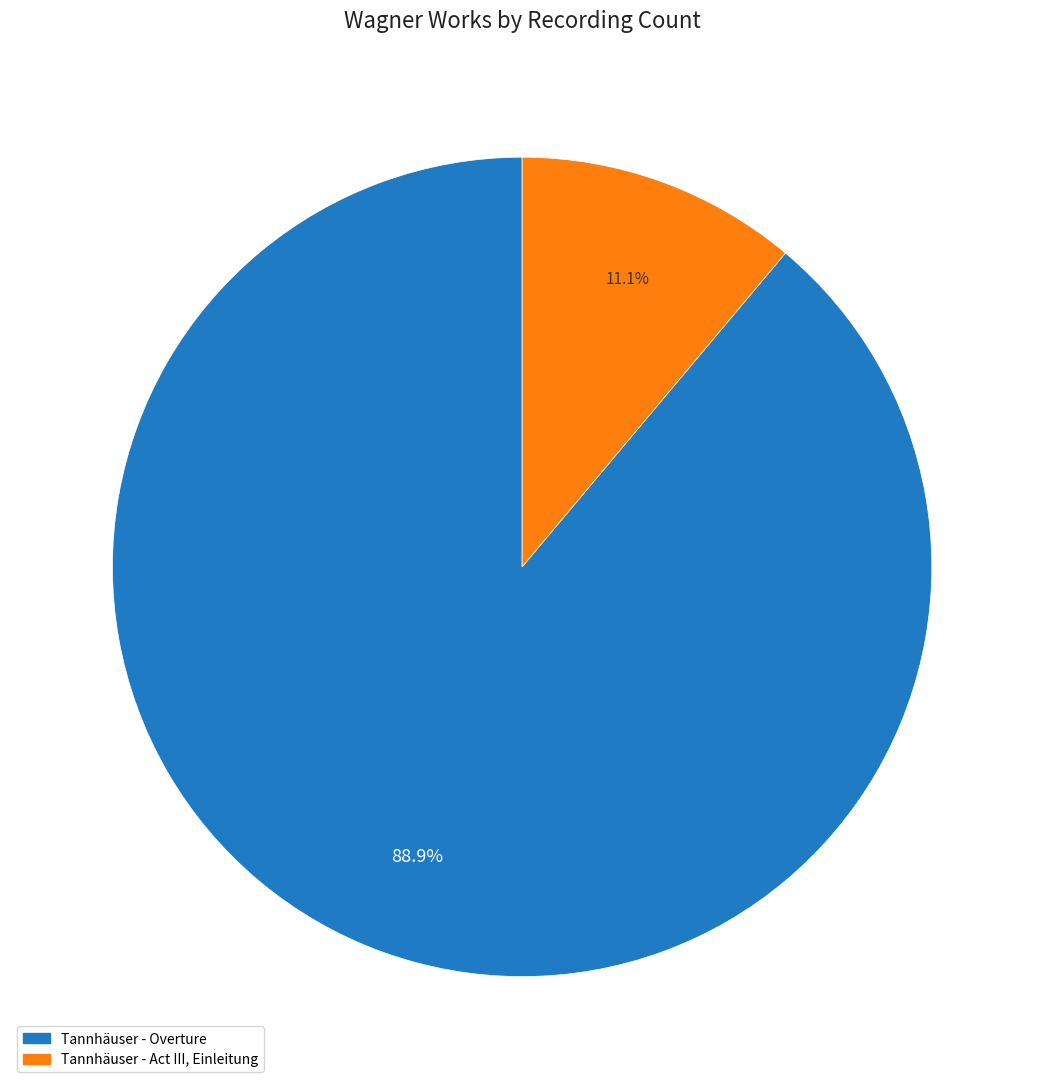

Is it true that Tannhäuser - Overture is 89% of the pie?

True